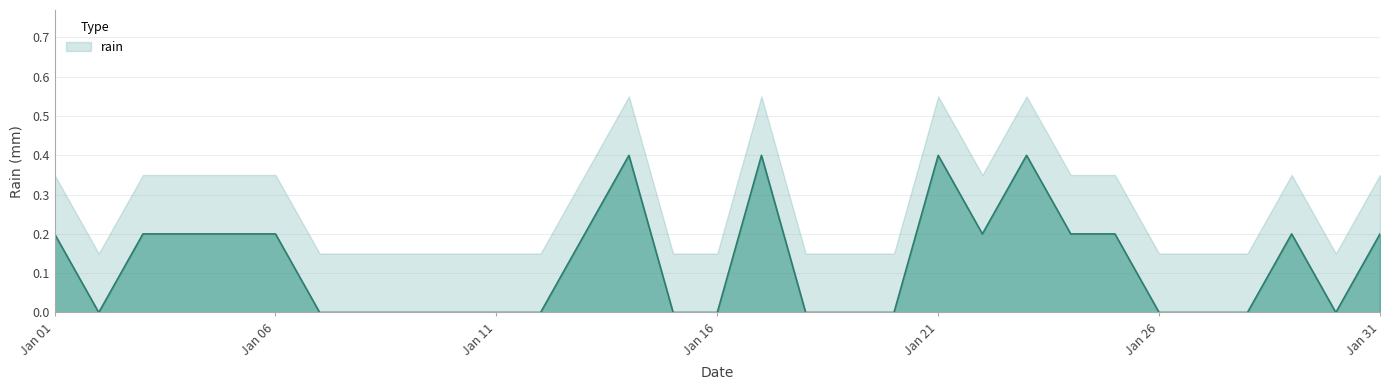

Between 2020-01-13 and 2020-01-31, which is larger?

2020-01-13